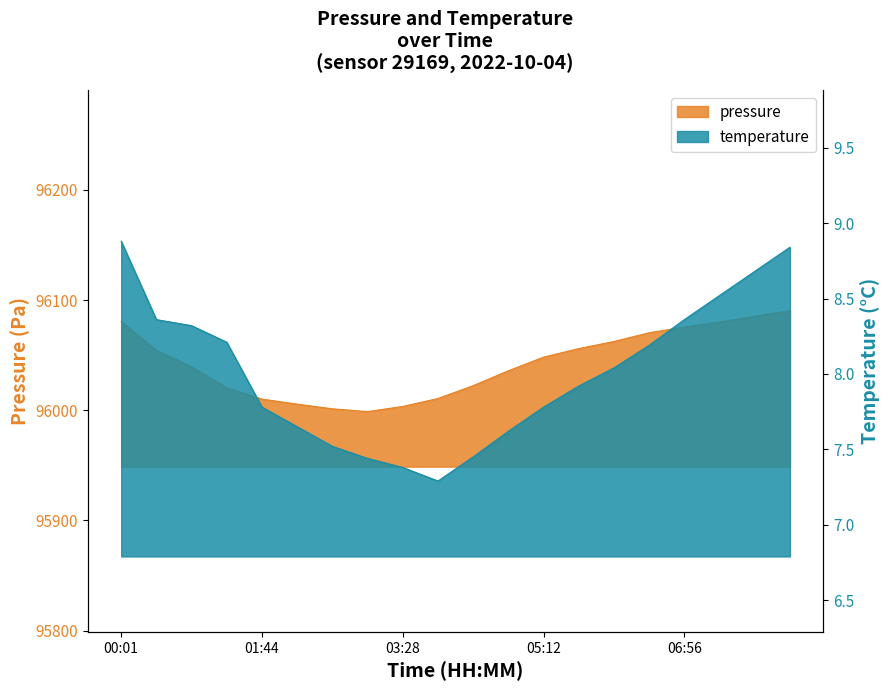

What is the difference between the highest and lowest values at 04:46?

96028.2